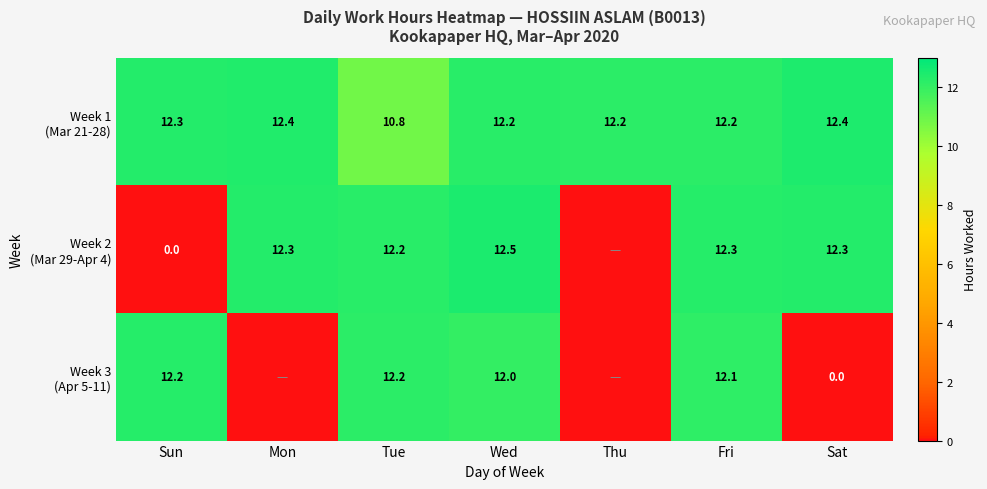

True or false: Week 2 (Mar 29-Apr 4) has a value of -1.0 at Thu.

True